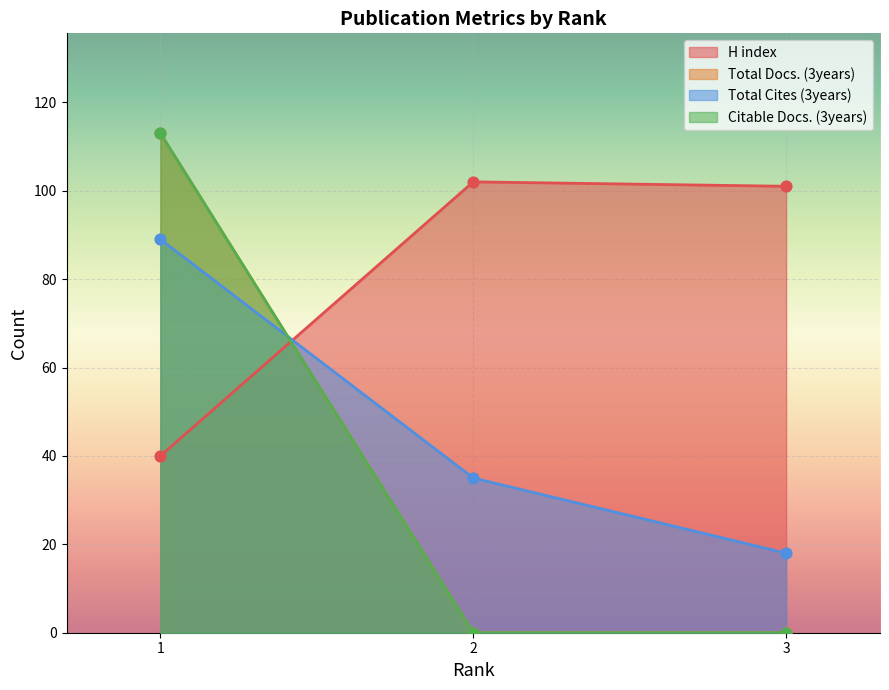

Which series has the widest spread of Y values?

Total Docs. (3years)